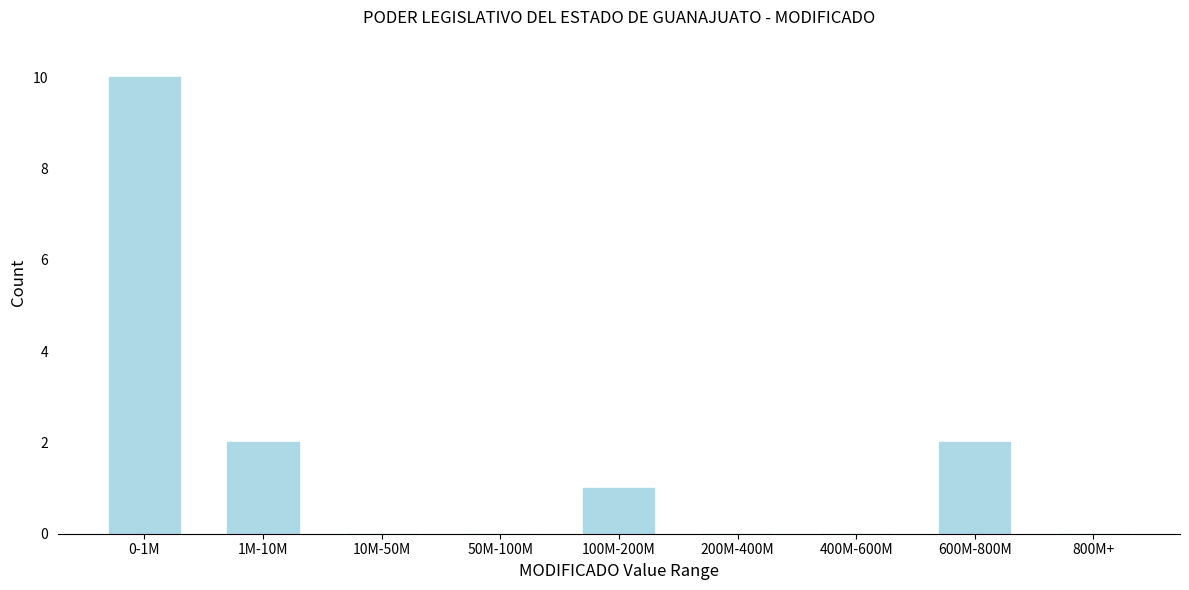

Reading left to right, list all the values displayed in this chart.

0-1M=10	1M-10M=2	10M-50M=0	50M-100M=0	100M-200M=1	200M-400M=0	400M-600M=0	600M-800M=2	800M+=0